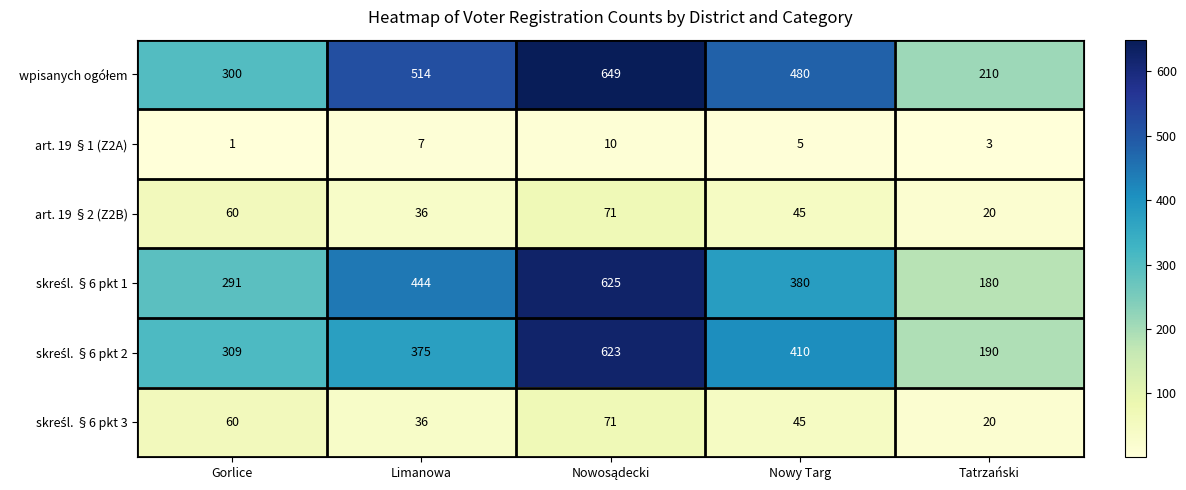

What is the difference between the highest and lowest values at Nowy Targ?

475